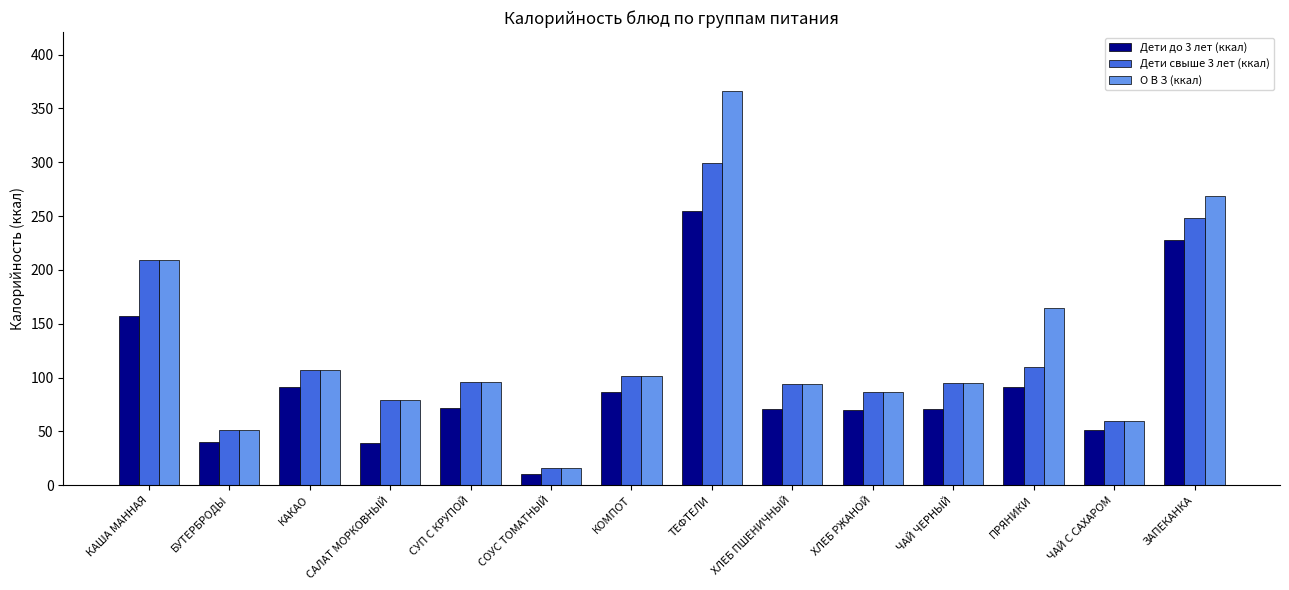

List the series in order of their peak value, lowest first.

Дети до 3 лет (ккал), Дети свыше 3 лет (ккал), О В З (ккал)